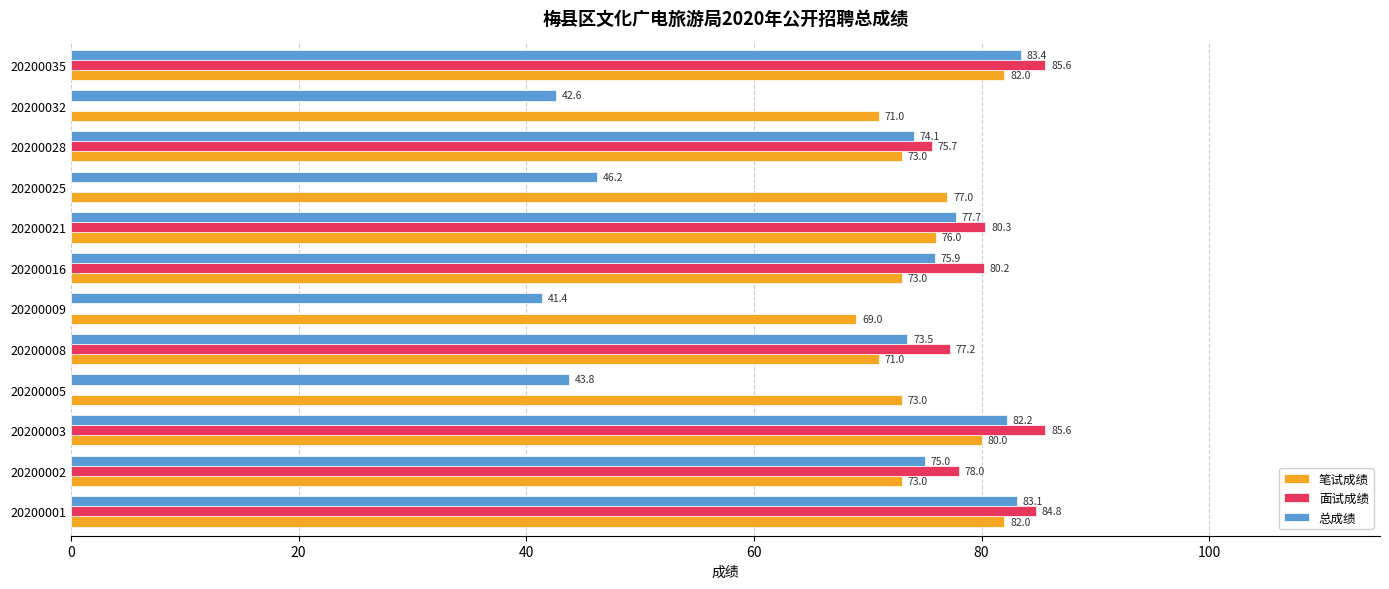

At which label is 面试成绩 closest to 42?

20200028